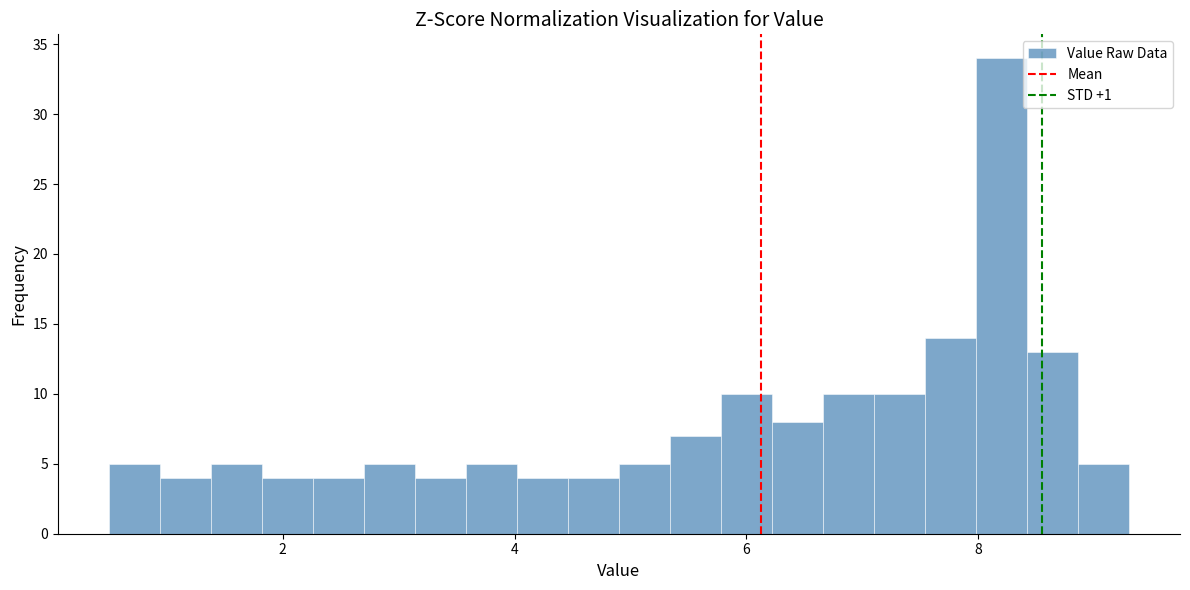

Read against the x-axis, roughly where is the centre of the tallest bar?

8.2